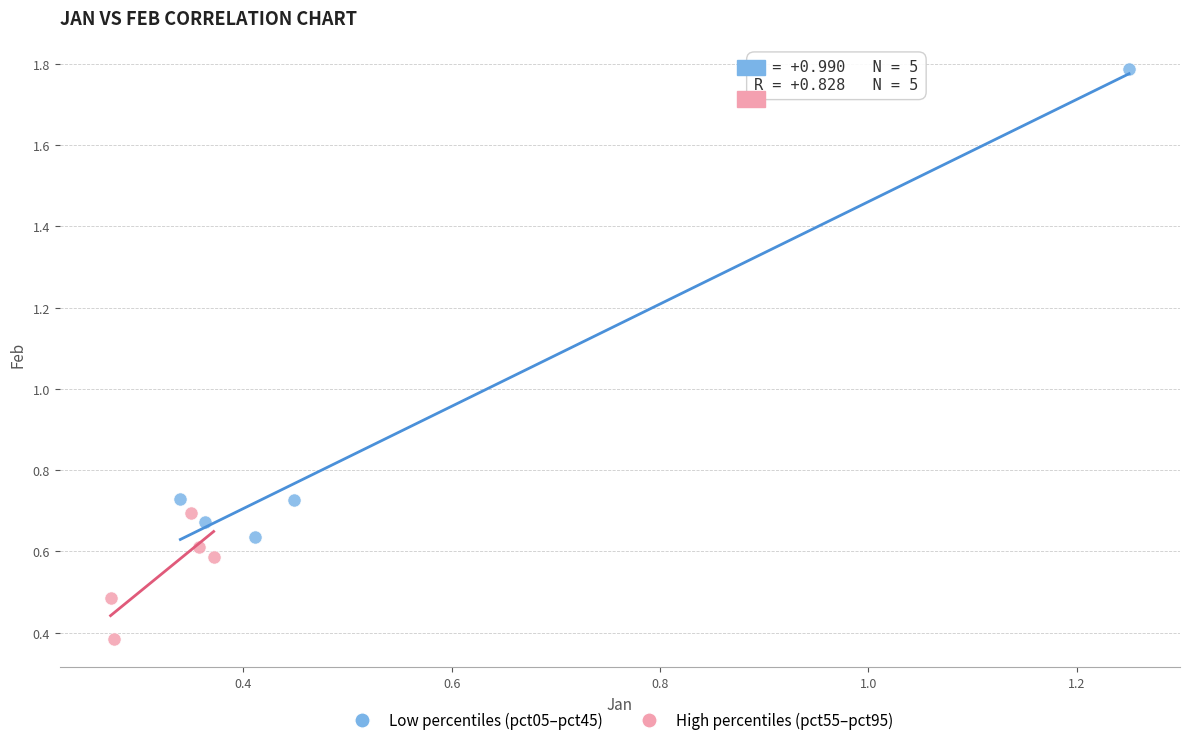

Which series has the largest Y range (max minus min)?

Low percentiles (pct05–pct45)